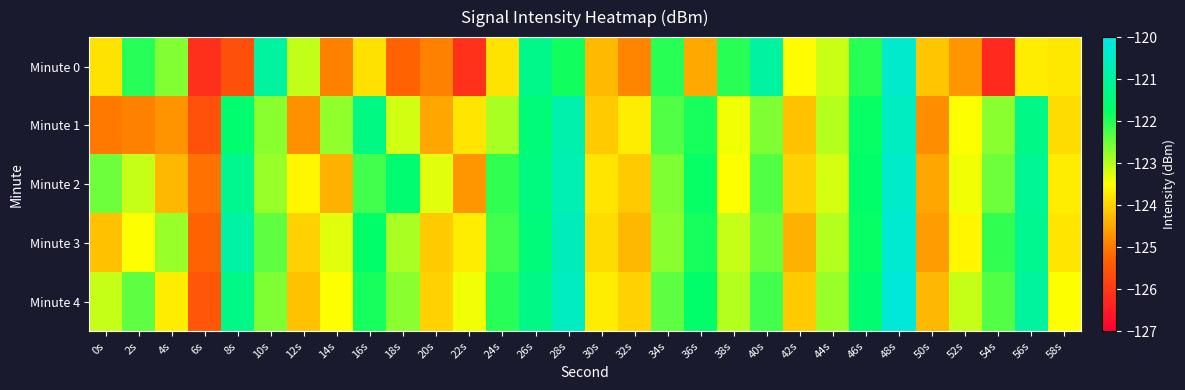

Which series has the widest spread of values?

Minute 0